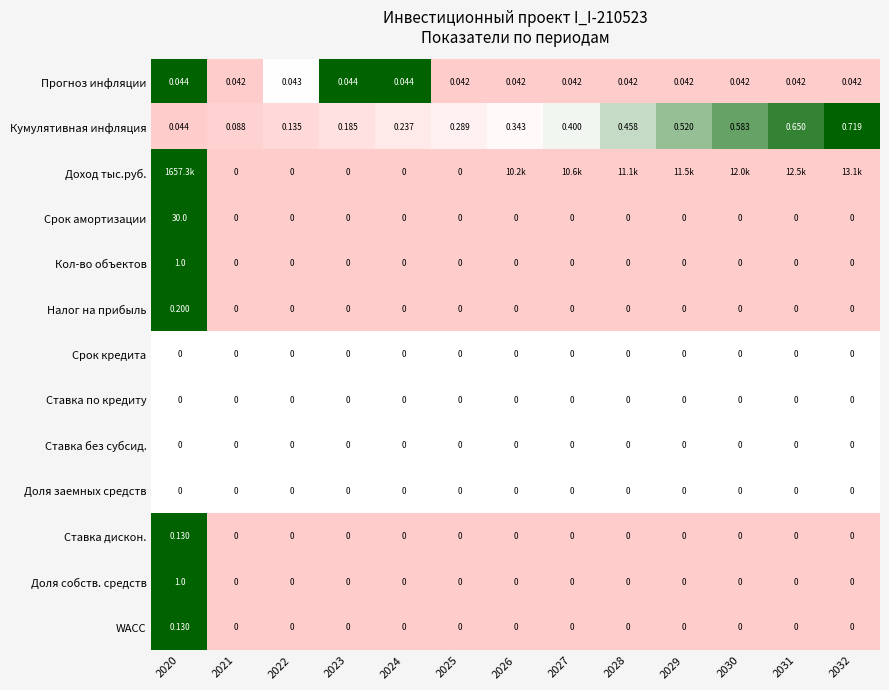

Is the value of 2022 at 8 greater than the value of 2024 at 9?

No